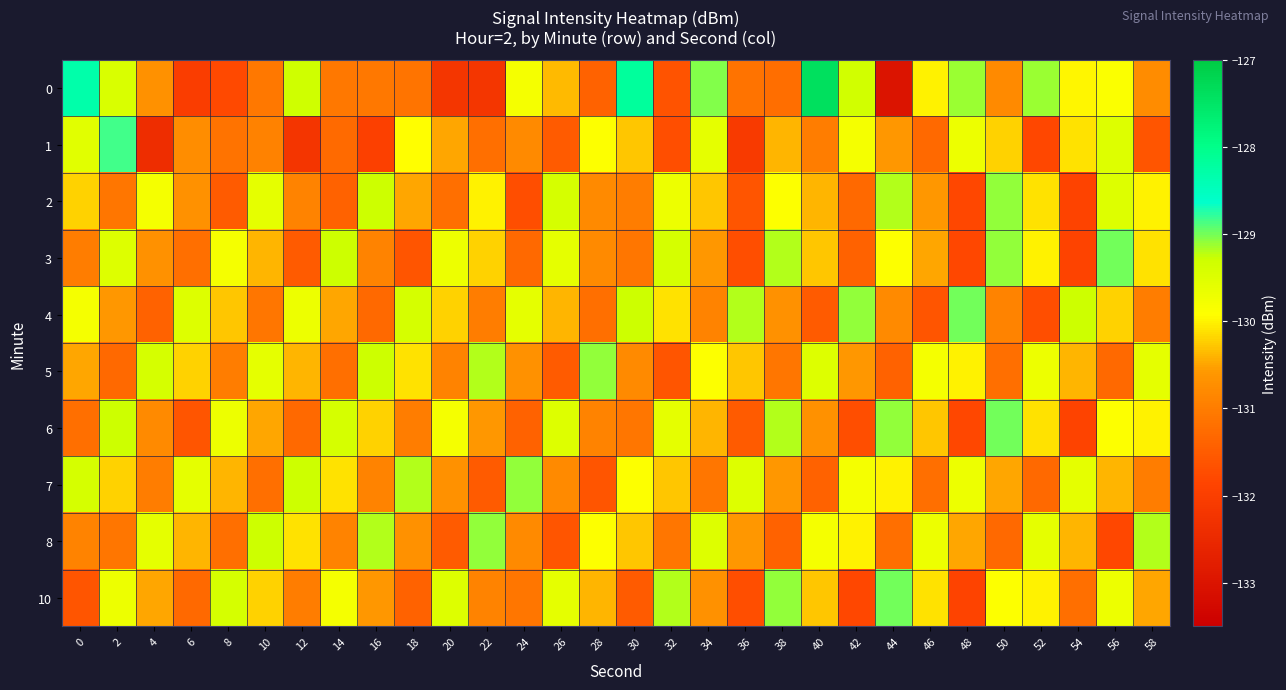

What is the spread (max minus min) of values at 10?

1.9